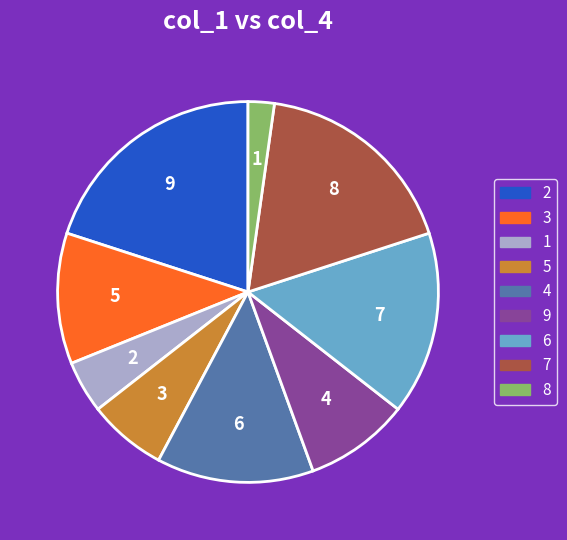

Does any single category account for the majority?

No